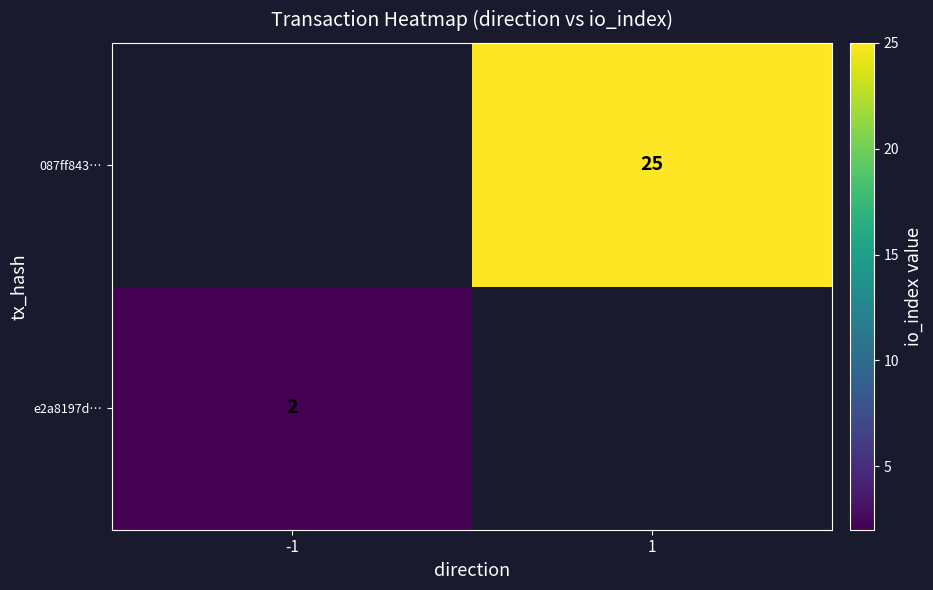

The 087ff843… series shows 25 at 1. True or false?

True